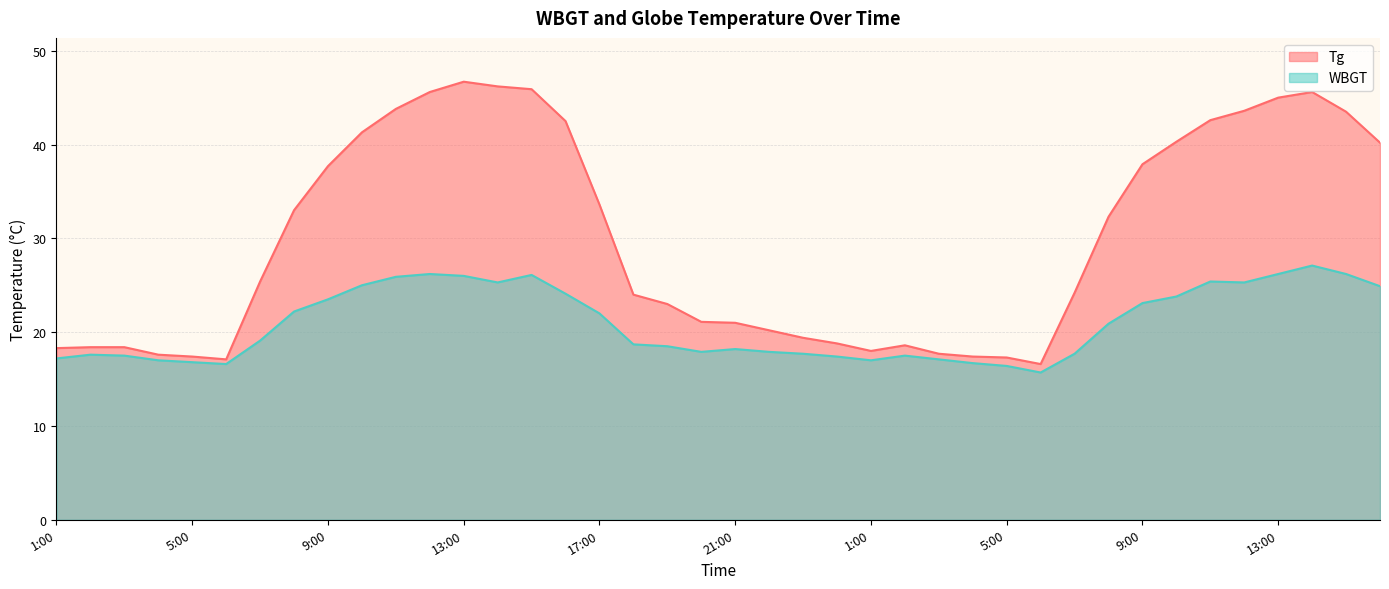

Does the chart have visible grid lines?

Yes